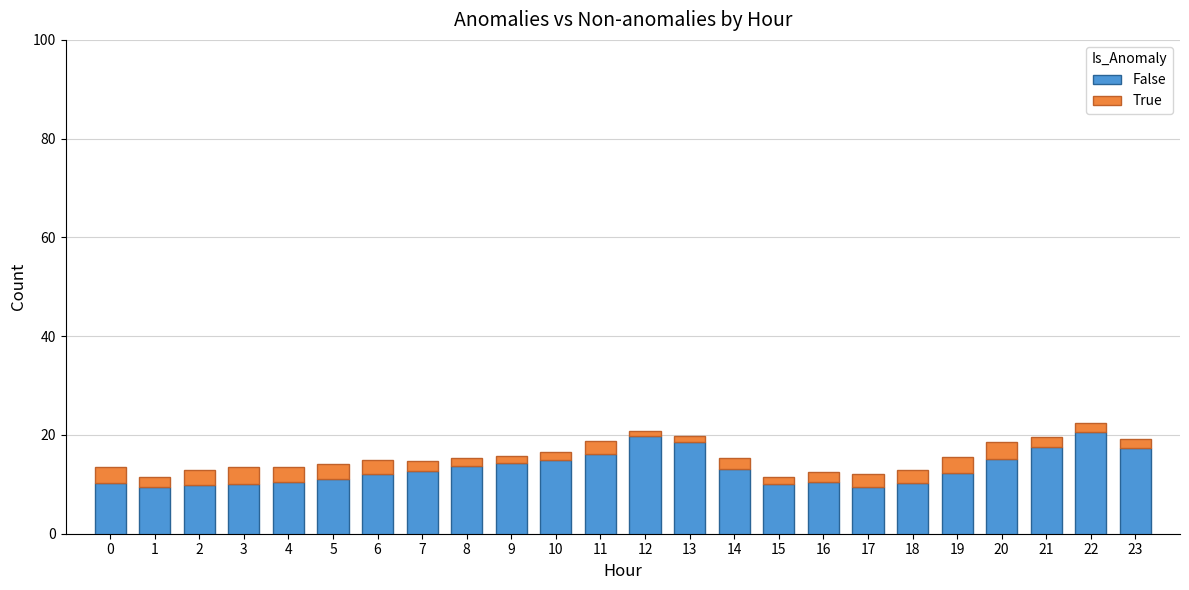

What is the total value across all series at 16?

12.6